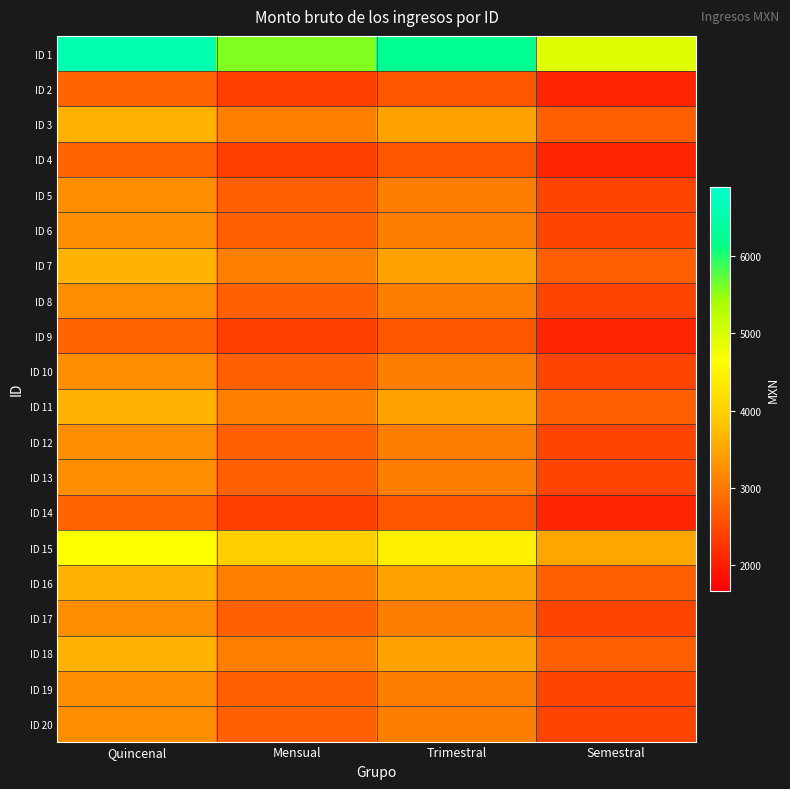

At how many categories does at least one series exceed 6036?

2